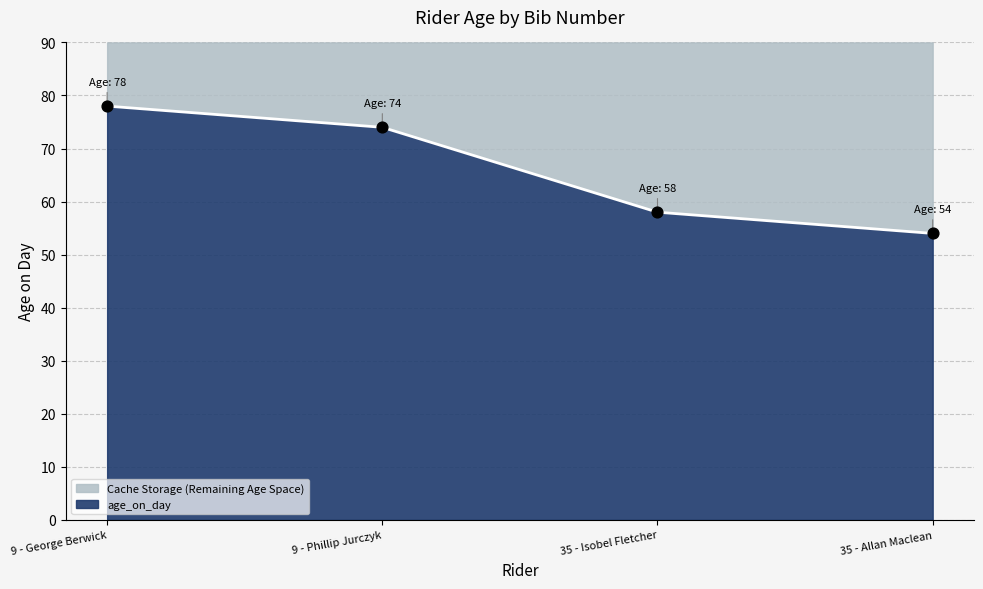

What is the ratio of the value at 35 - Isobel Fletcher to the value at 35 - Allan Maclean?

1.1